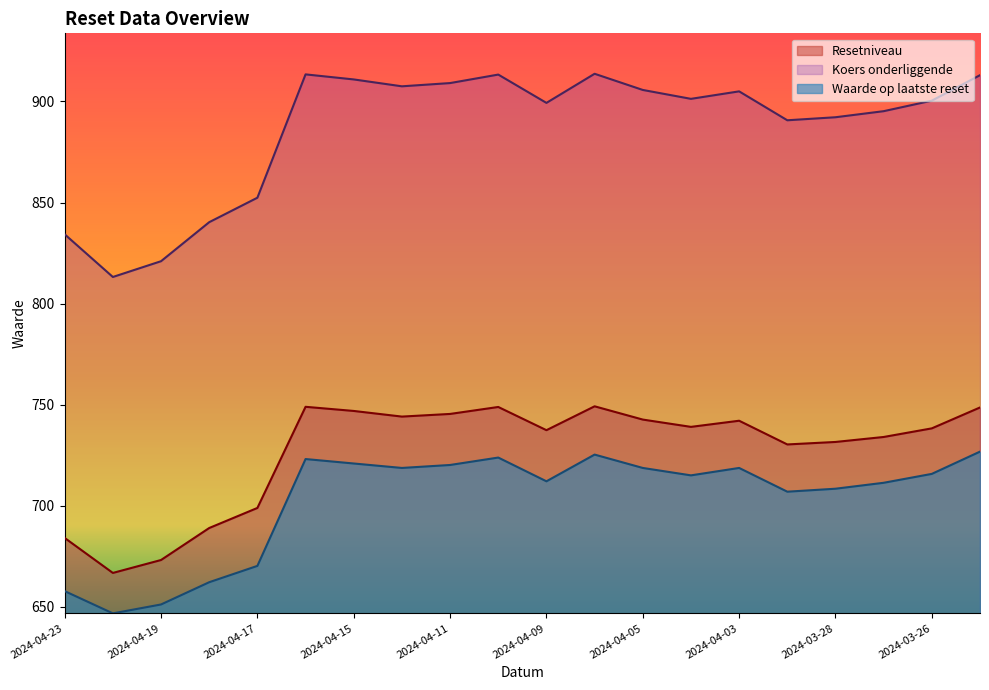

Is it true that Koers onderliggende equals 913.3 at 2024-04-10?

True